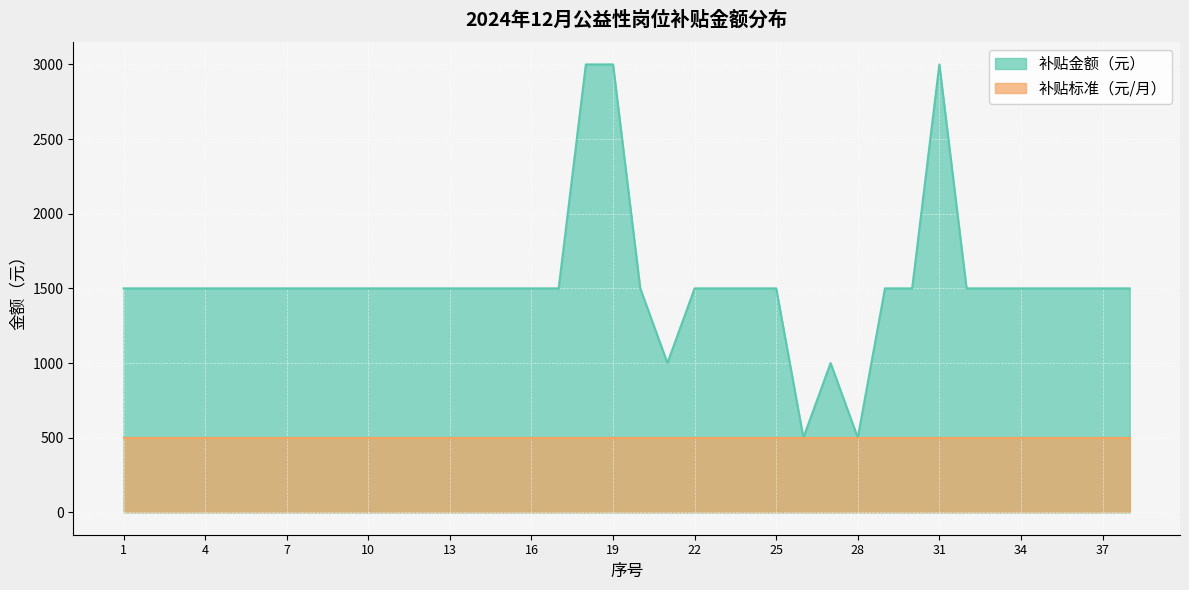

Rank the categories by value from highest to lowest.

18, 19, 31, 1, 2, 3, 4, 5, 6, 7, 8, 9, 10, 11, 12, 13, 14, 15, 16, 17, 20, 22, 23, 24, 25, 29, 30, 32, 33, 34, 35, 36, 37, 38, 21, 27, 26, 28